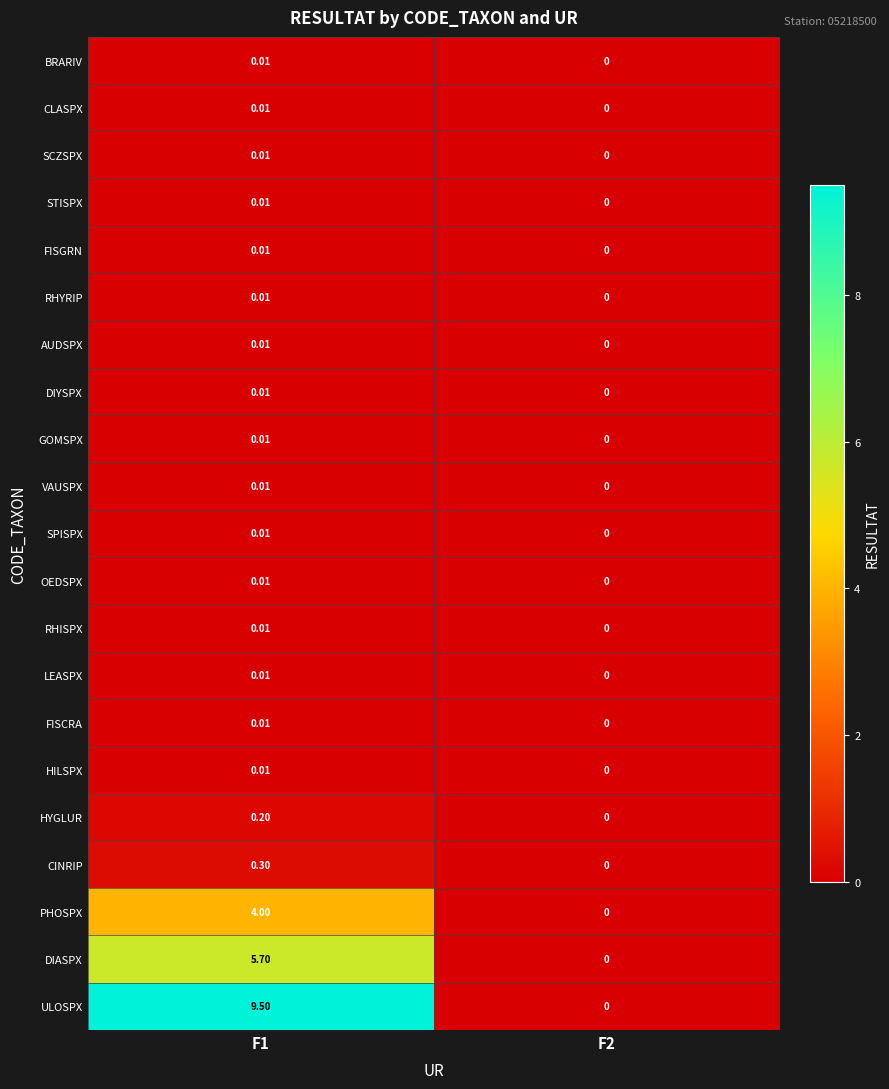

At which category is the sum across all series the highest?

F1